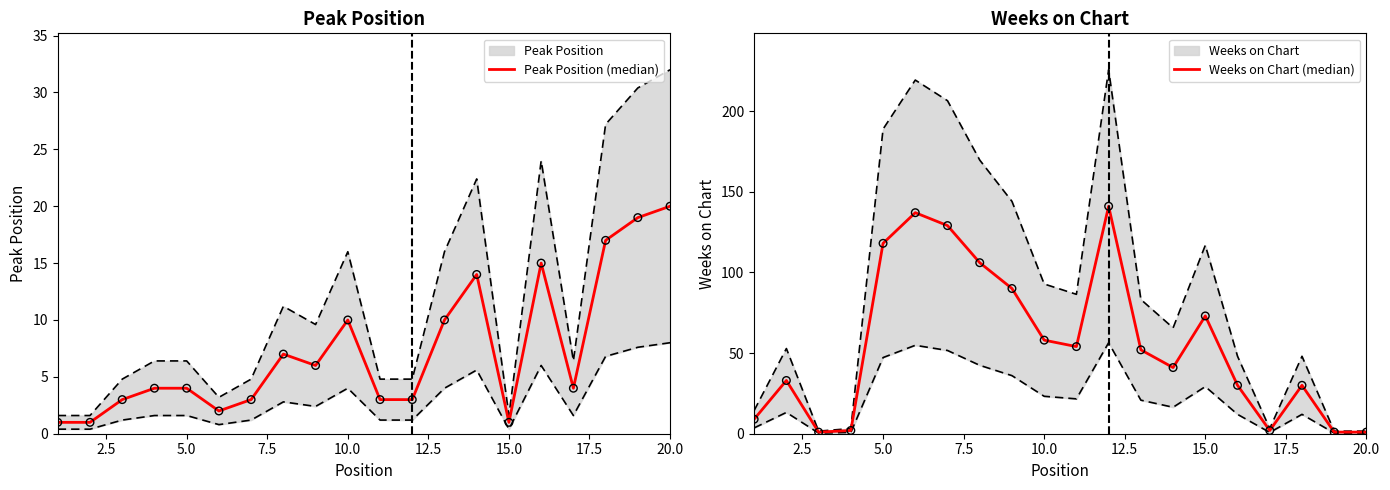

Which series reaches the minimum Y coordinate?

Peak Position (median)